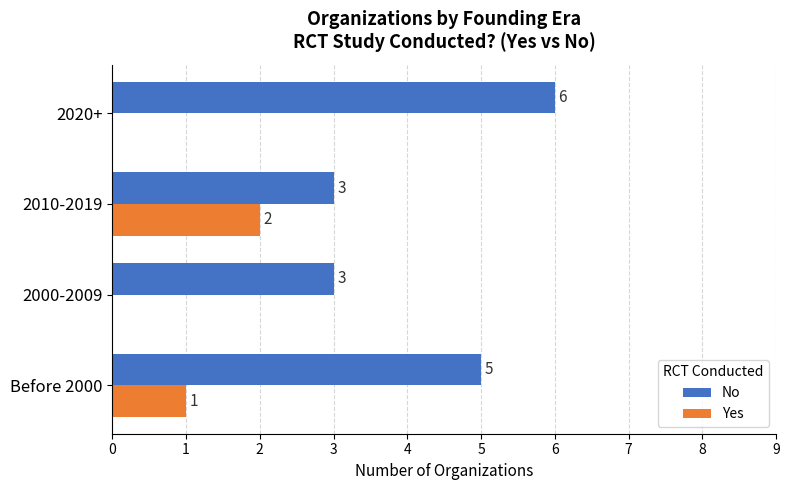

How many distinct data groups are displayed?

2